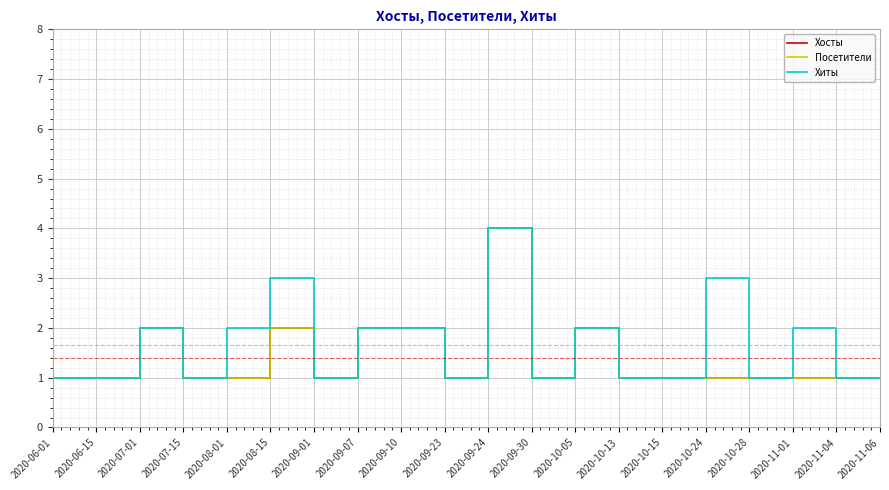

What is the difference between the maximum and minimum values in the Посетители series?

3